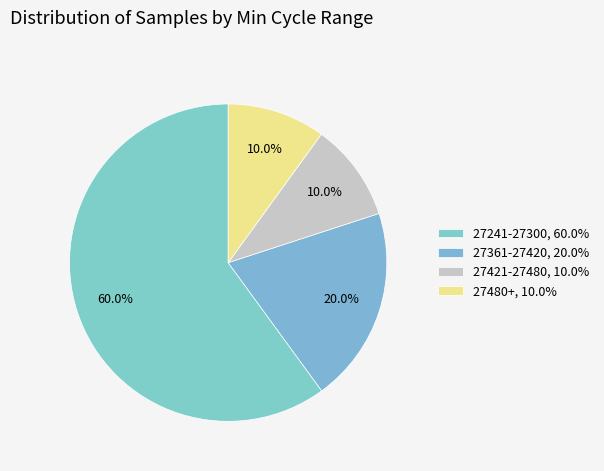

Count the number of slices in the pie.

4